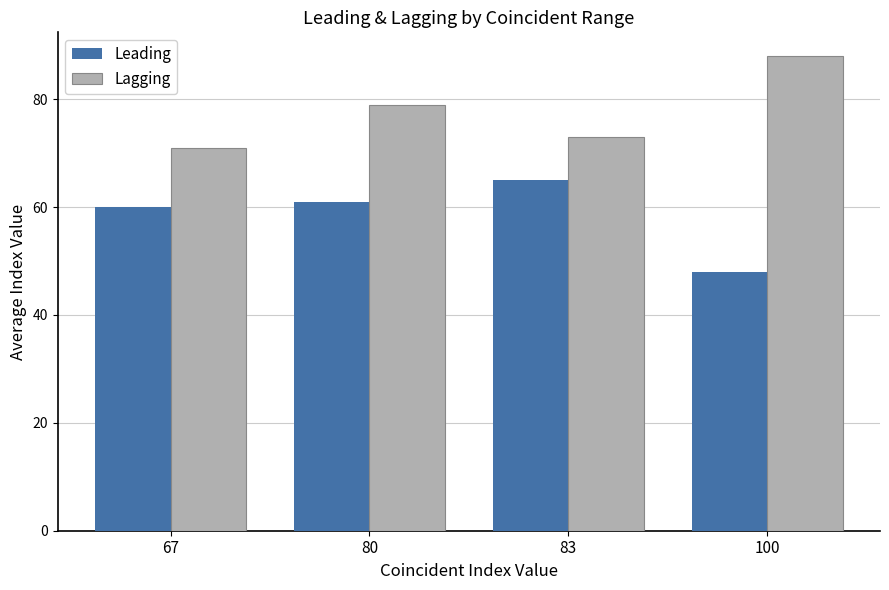

Which category has the highest value across all series?

100